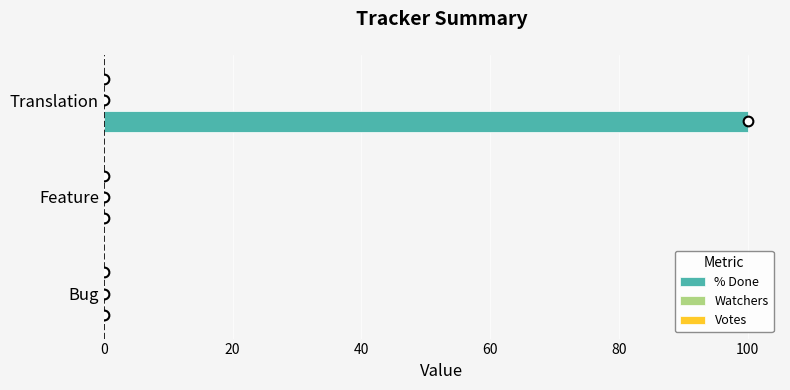

What is the sum of all values?

100